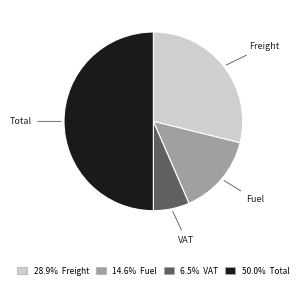

Count the number of slices in the pie.

4